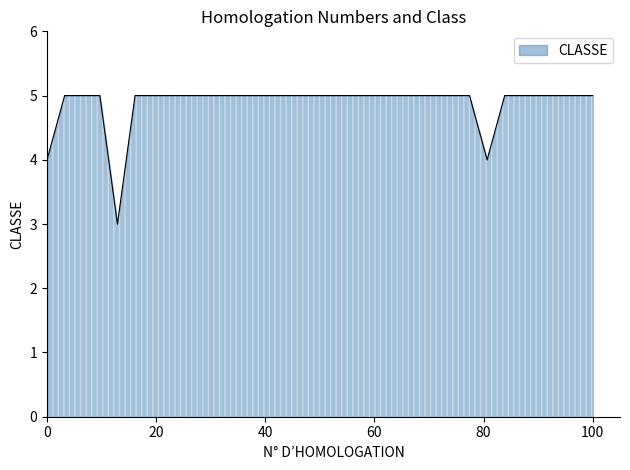

How many distinct data groups are displayed?

1